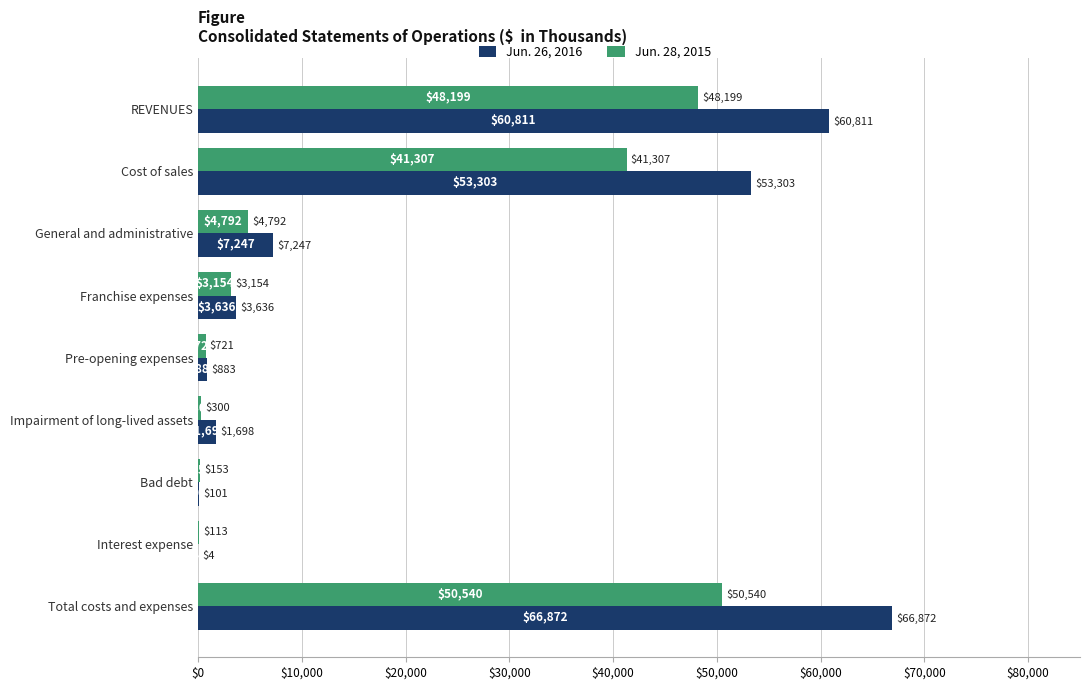

What is the sum of all Jun. 28, 2015 values?

149279